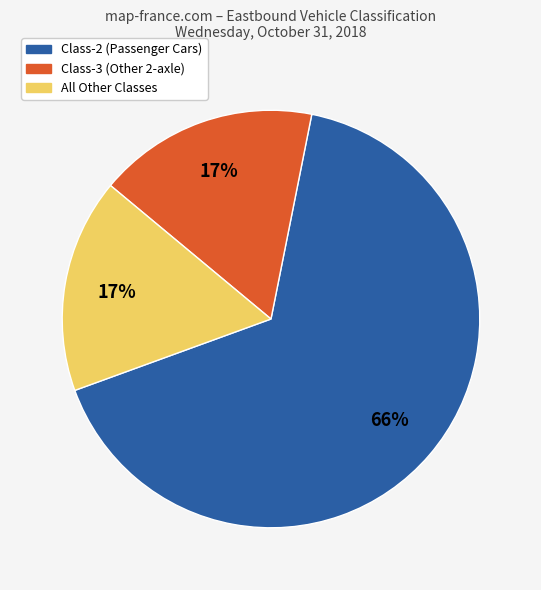

The All Other Classes slice represents 17% of the pie. True or false?

True